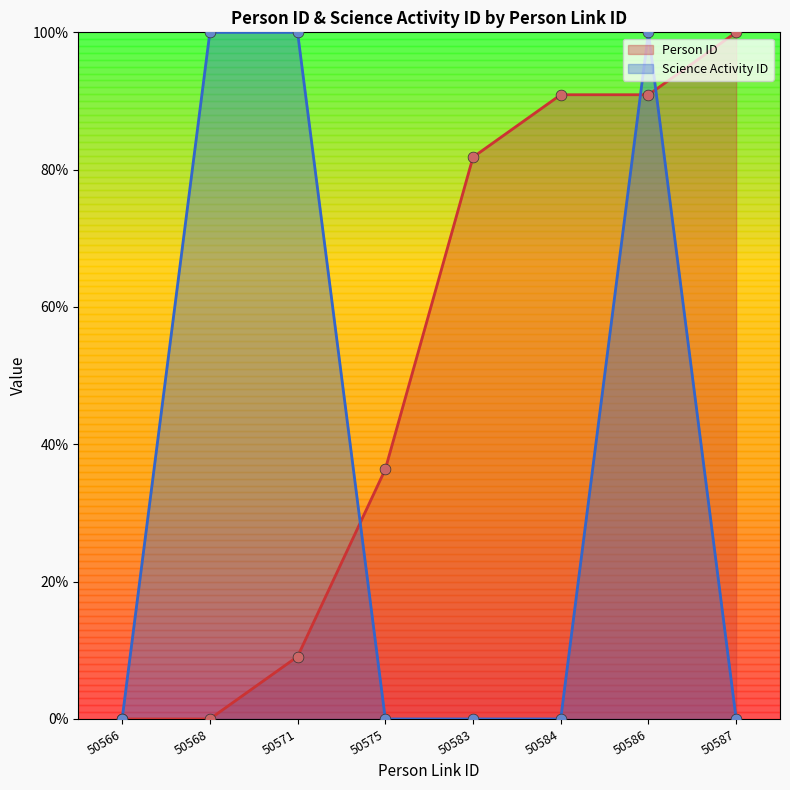

At which category is the sum across all series the highest?

50586